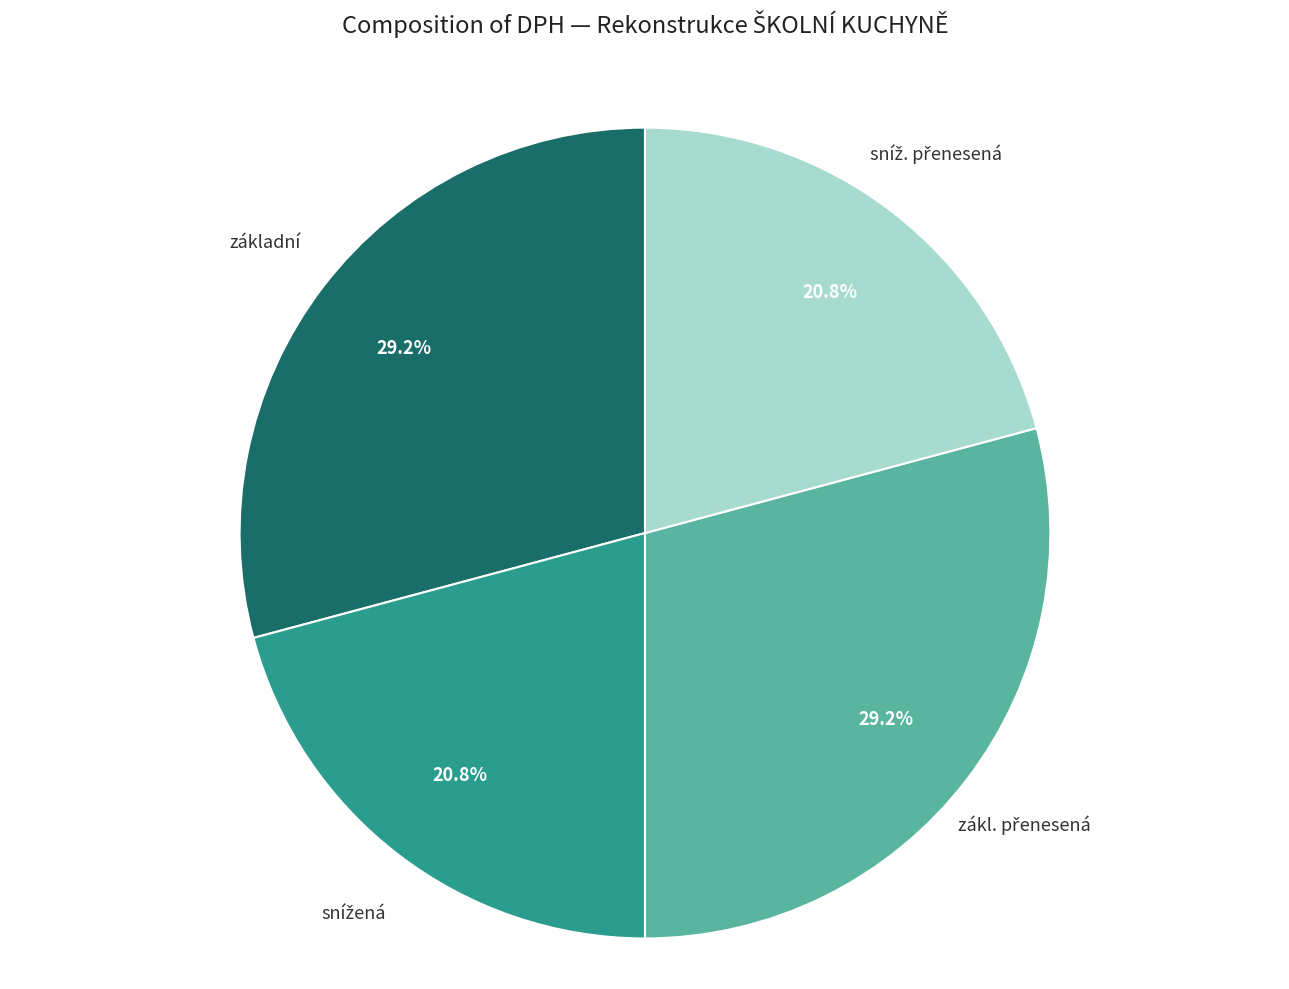

Does základní represent more than half of the total?

No